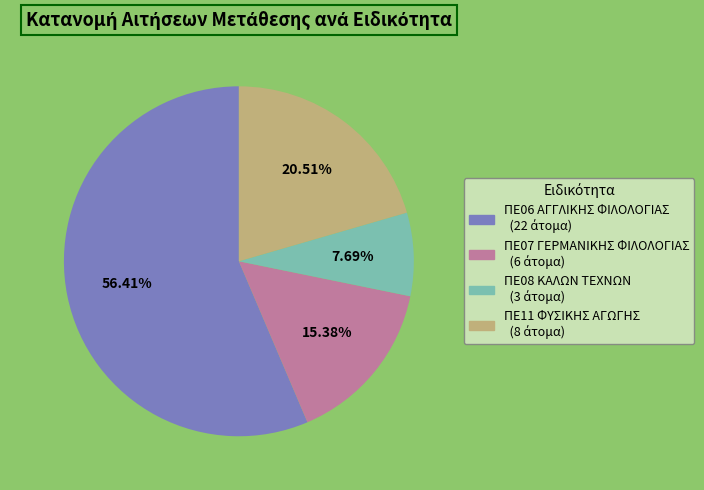

What is the majority slice?

ΠΕ06 ΑΓΓΛΙΚΗΣ ΦΙΛΟΛΟΓΙΑΣ